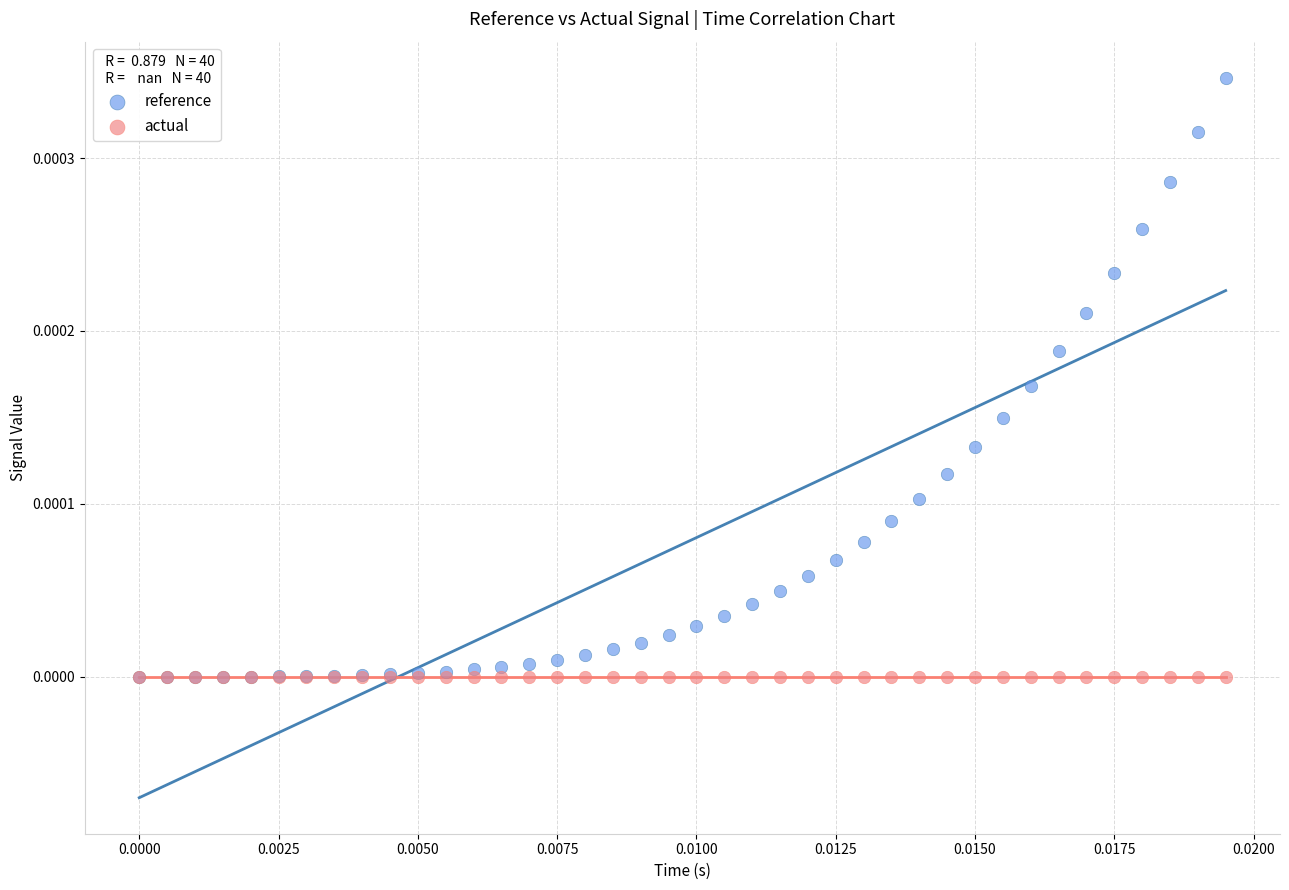

What are all the series names shown in the legend?

reference, actual